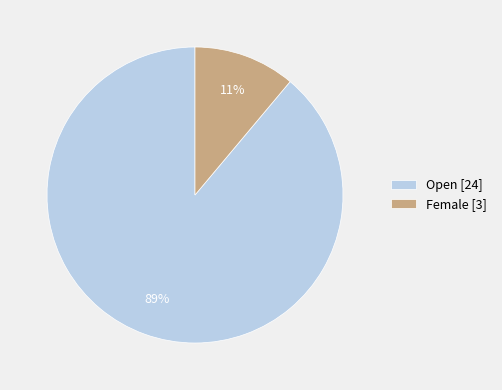

What is the largest slice in the pie chart?

Open